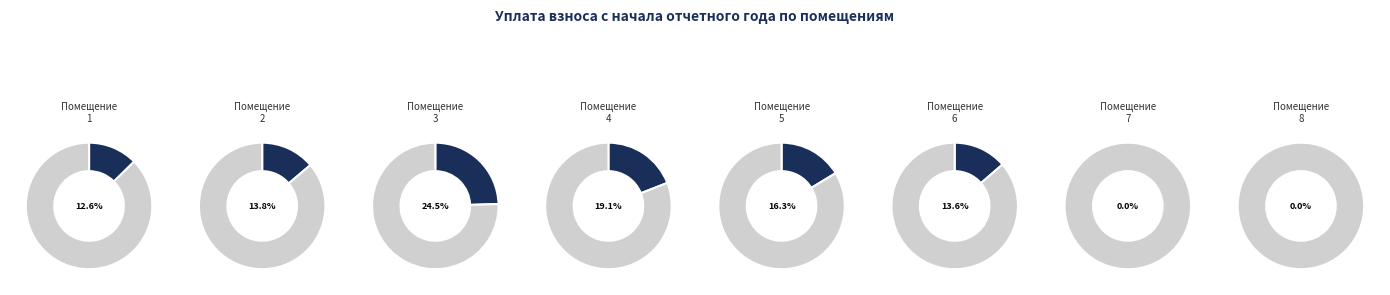

Between 1 and 4, which is larger?

4